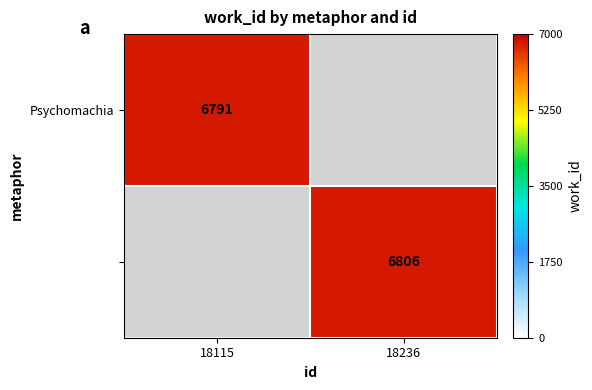

True or false: Psychomachia has a value of 6791 at 18115.

True